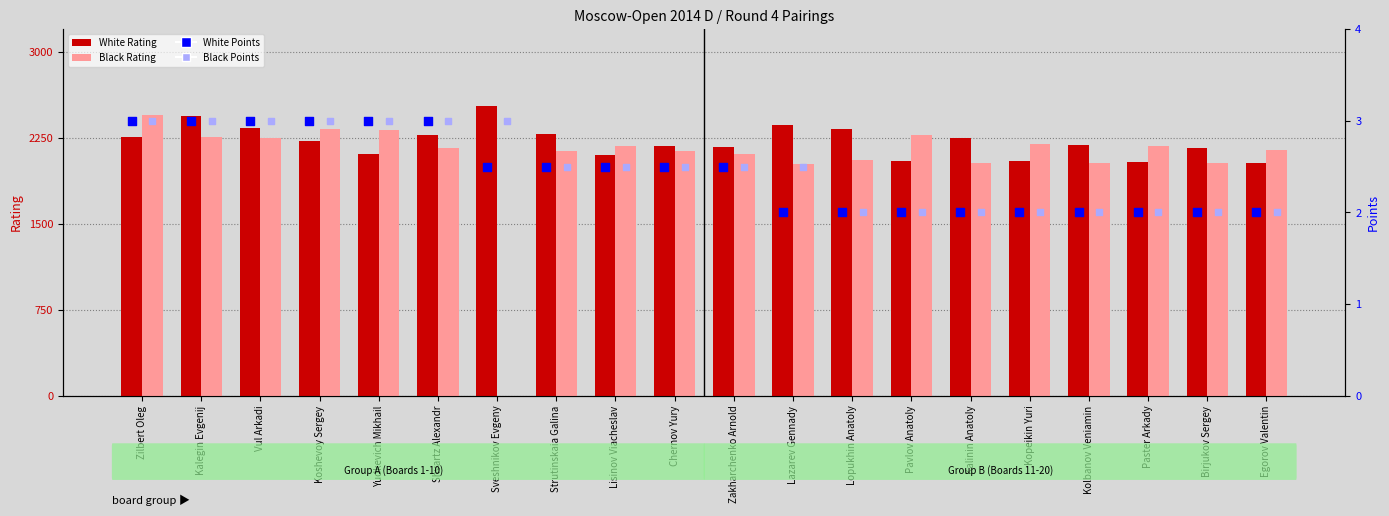

Which series contains the highest Y value?

White Rating